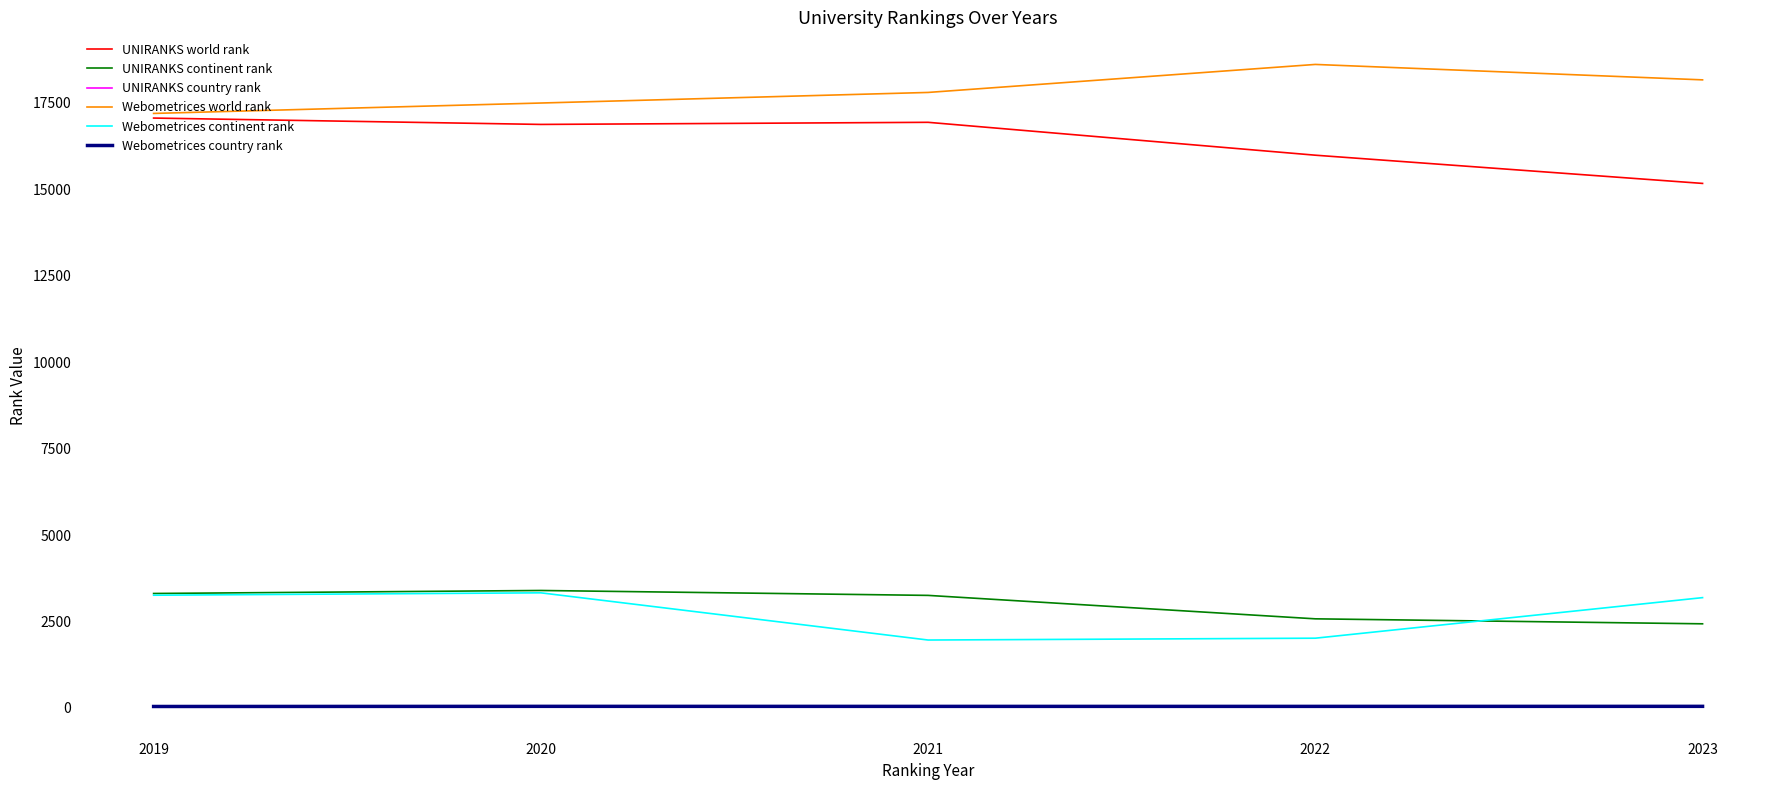

What is the difference between the maximum and second lowest values in the UNIRANKS world rank series?

1074